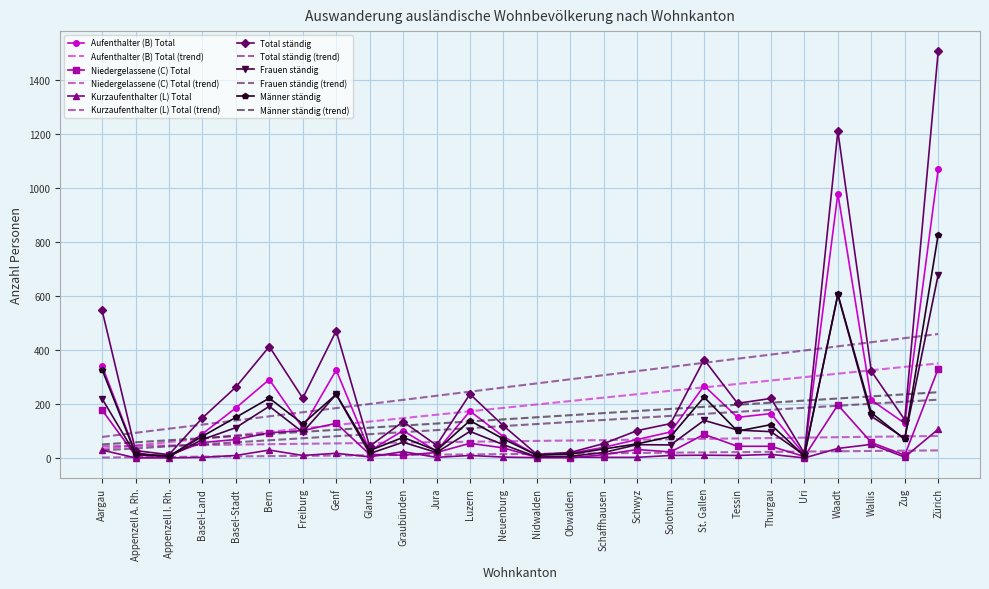

At which category is the sum across all series the highest?

Zürich